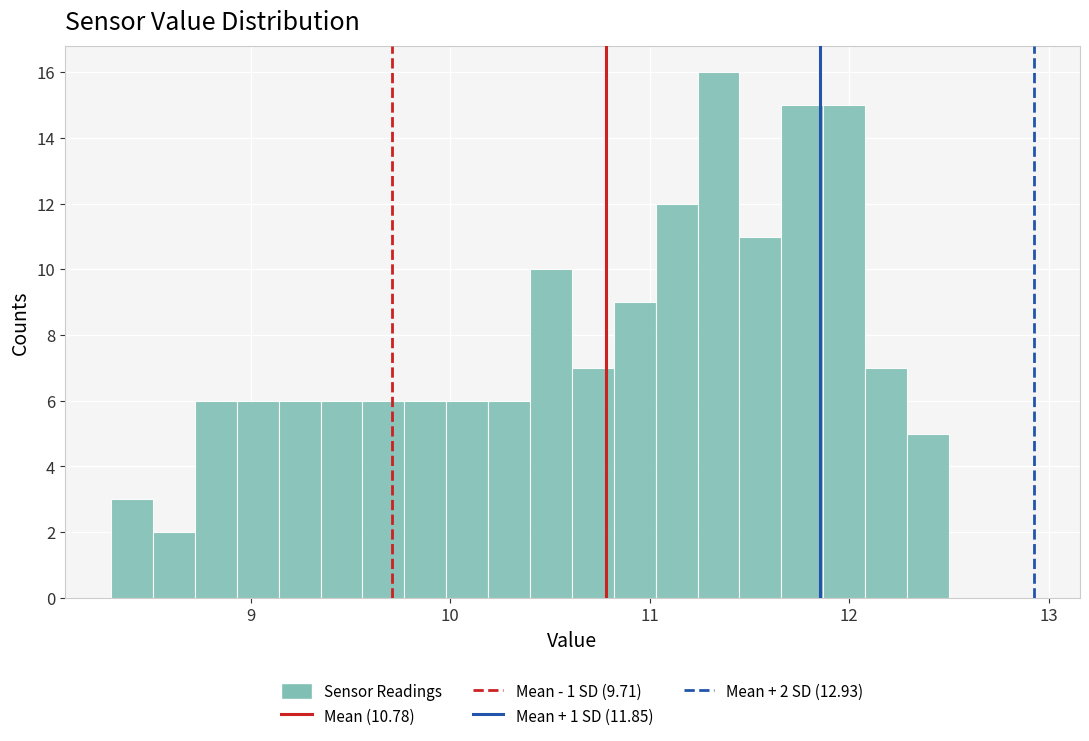

Read against the x-axis, roughly where is the centre of the tallest bar?

11.3